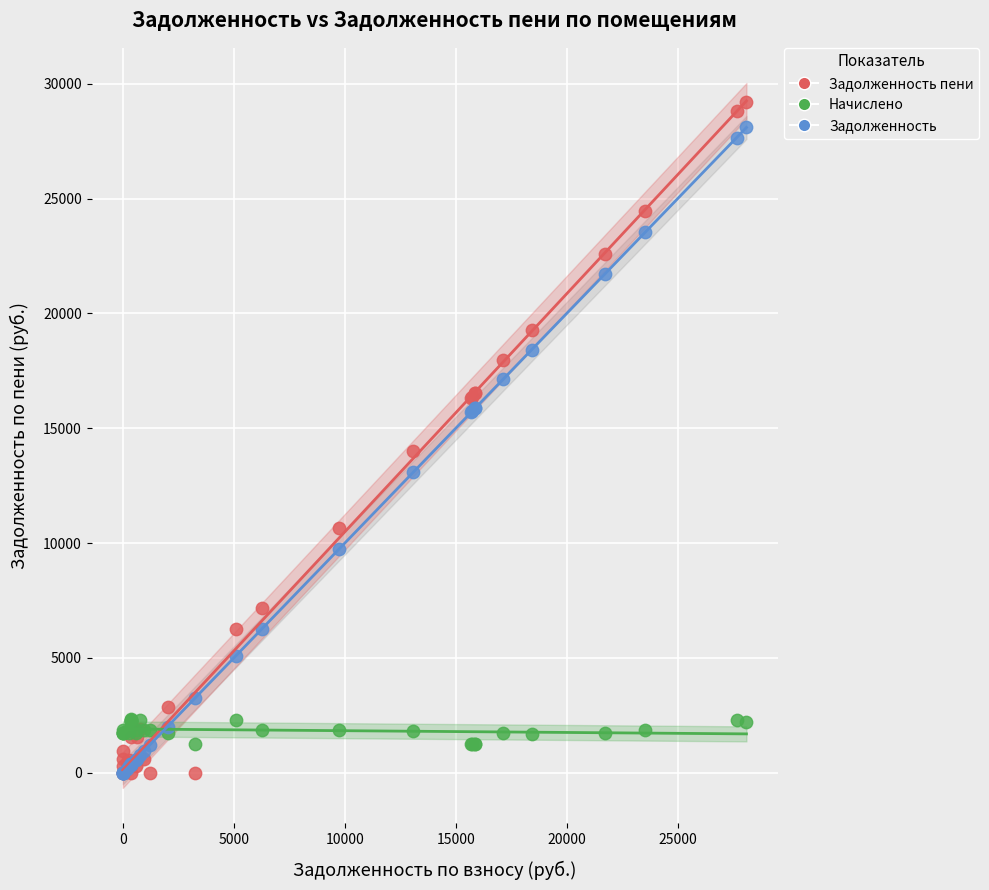

What are all the series names shown in the legend?

Задолженность пени, Начислено, Задолженность